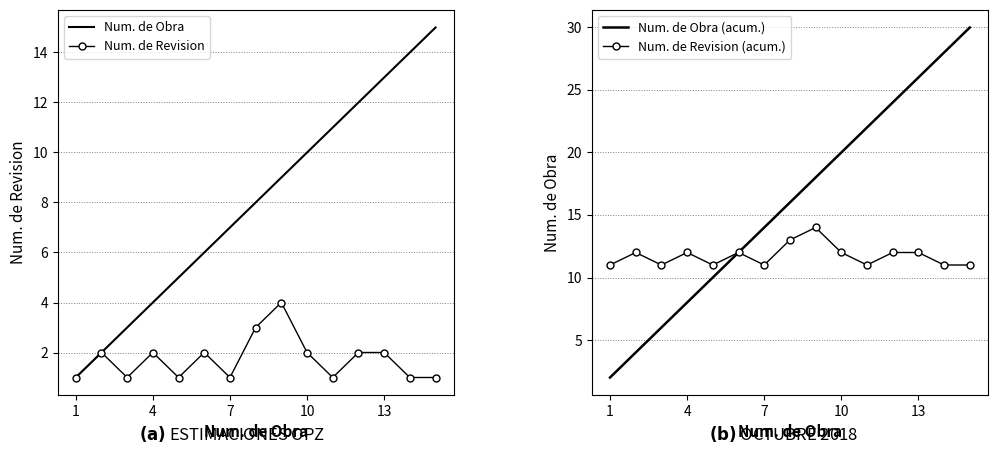

Reading left to right, what are all the values shown in this chart?

Num. de Obra: 1	2	3	4	5	6	7	8	9	10	11	12	13	14	15
Num. de Revision: 1	2	1	2	1	2	1	3	4	2	1	2	2	1	1
Num. de Obra (acum.): 2	4	6	8	10	12	14	16	18	20	22	24	26	28	30
Num. de Revision (acum.): 11	12	11	12	11	12	11	13	14	12	11	12	12	11	11